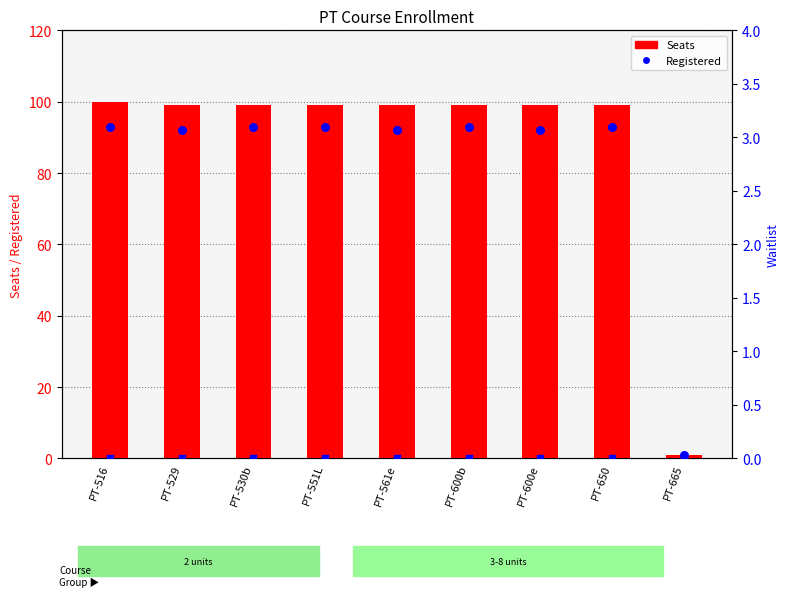

Which series contains the lowest Y value?

Waitlist